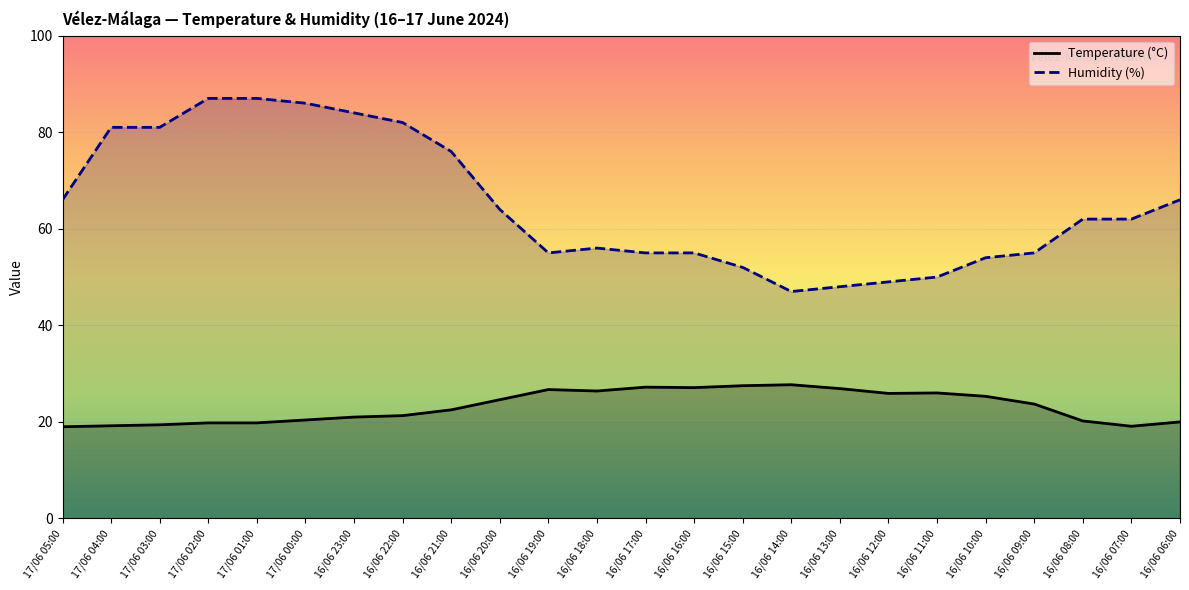

What is the sum of all Humidity (%) values?

1560.0